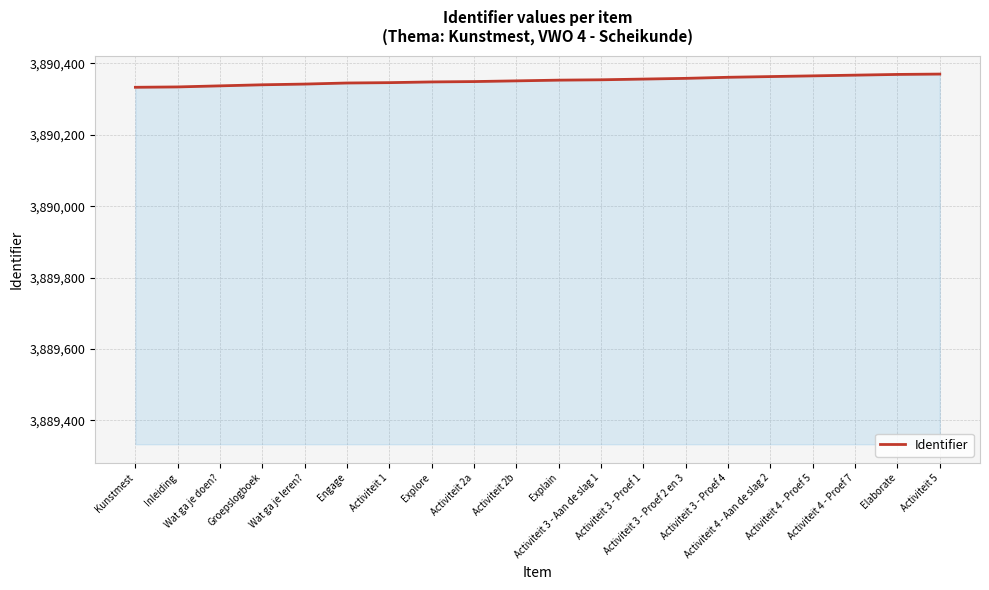

What is the difference between the maximum and second lowest values?

36